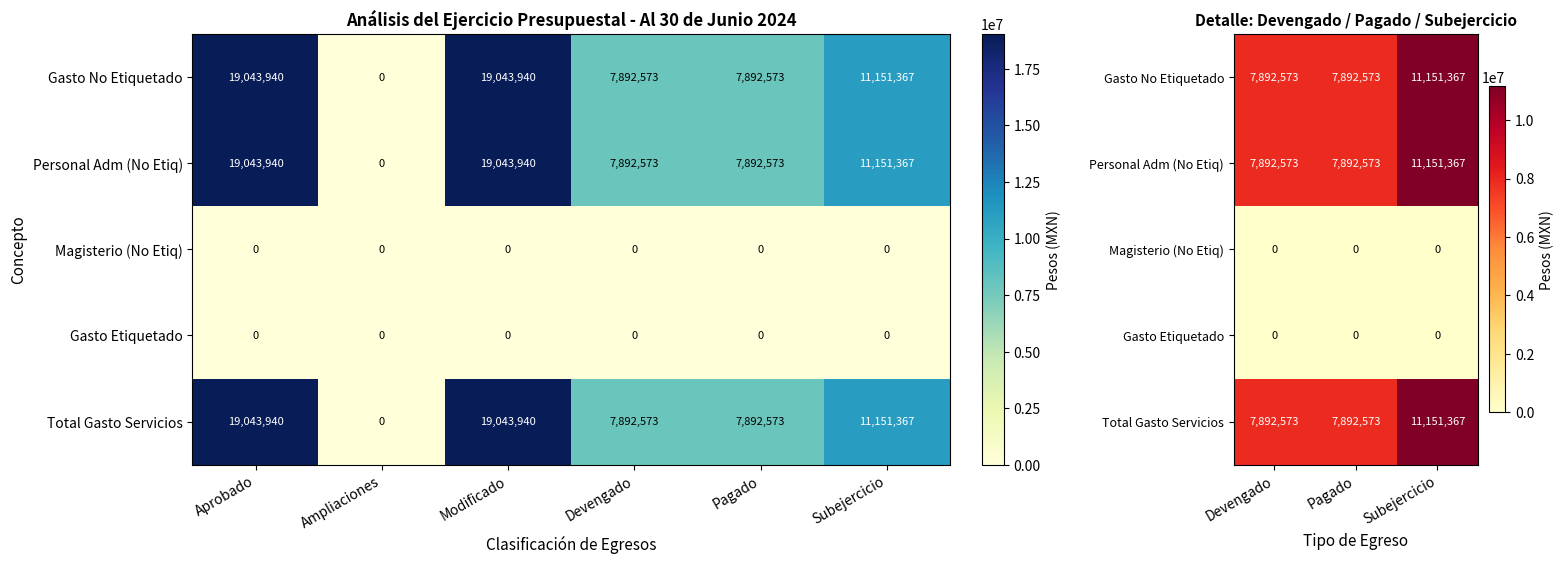

Which label corresponds to the largest value in the chart?

Subejercicio